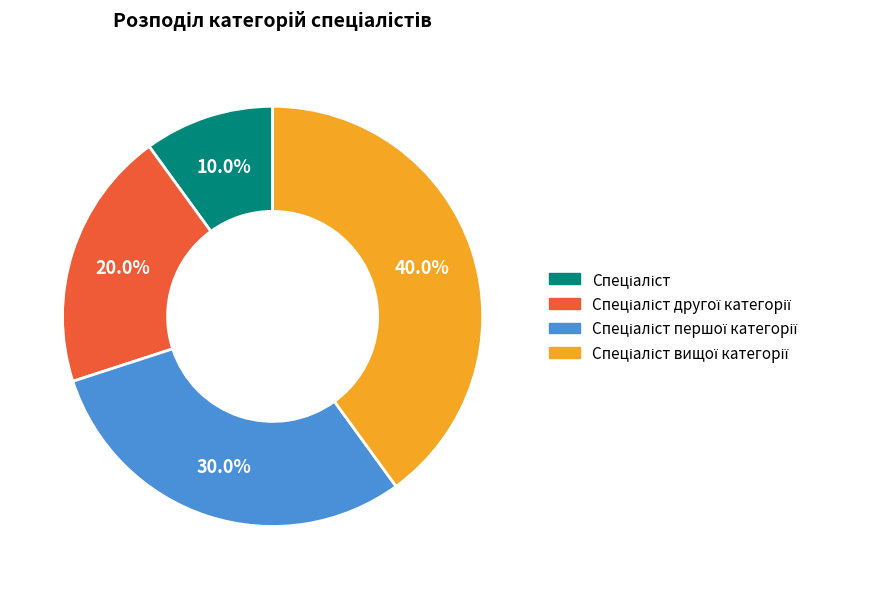

Does any single category account for the majority?

No